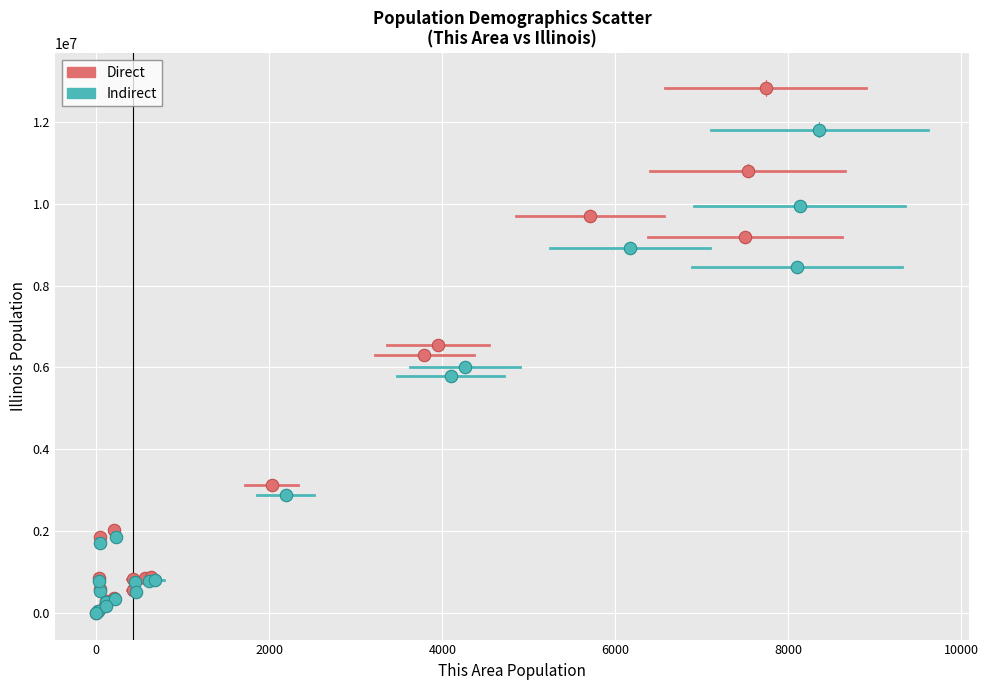

Which series reaches the maximum Y coordinate?

Direct